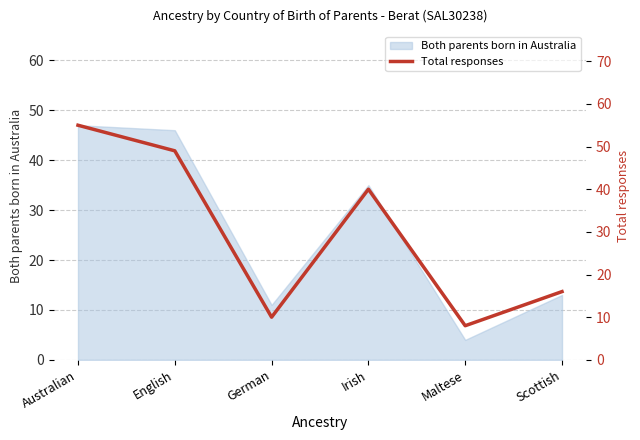

What is the minimum value shown in the chart?

8